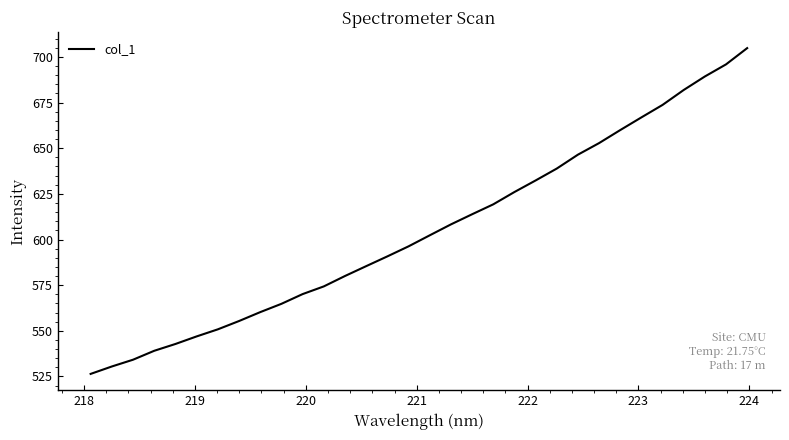

What is the difference between the maximum and minimum values?

178.4